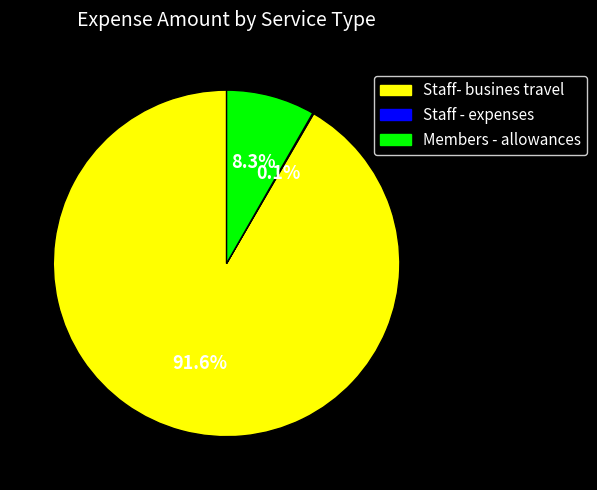

Is there a majority slice in this chart?

Yes